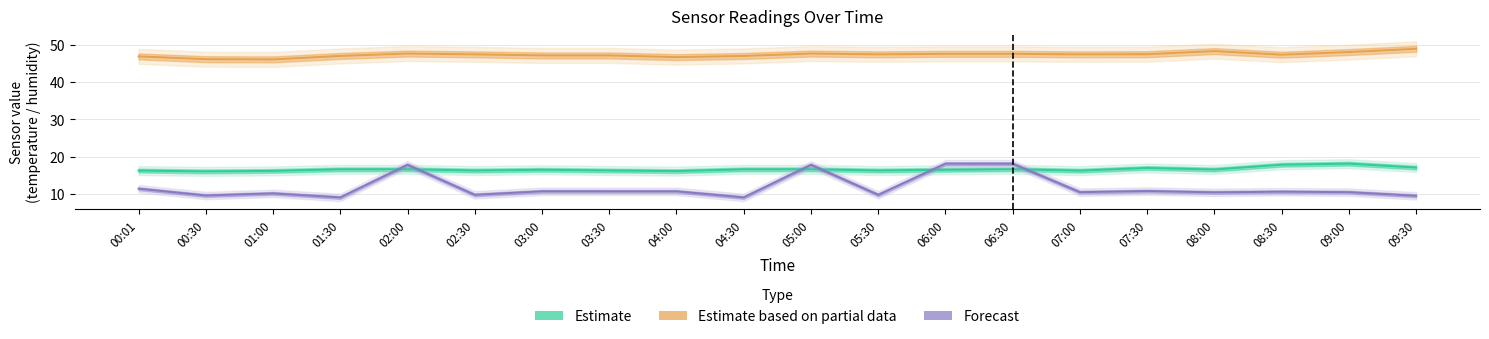

How many interior local peaks does the Estimate series have?

6